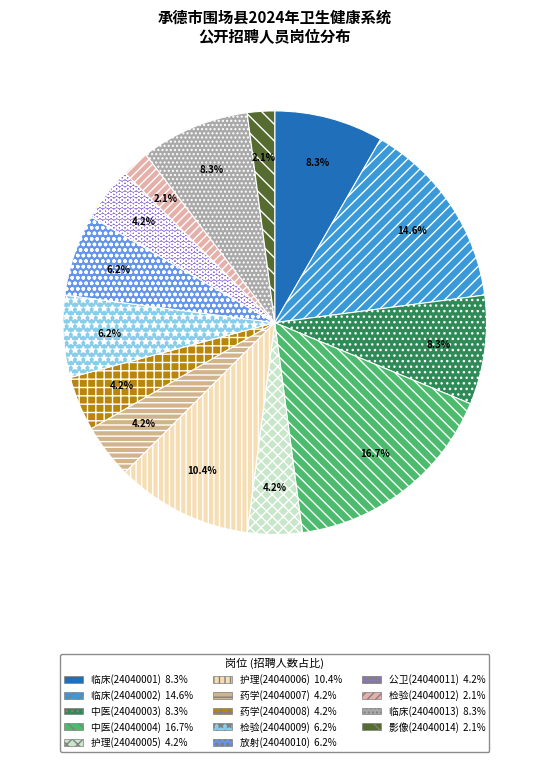

True or false: 护理(24040006) accounts for 10% of the total.

True